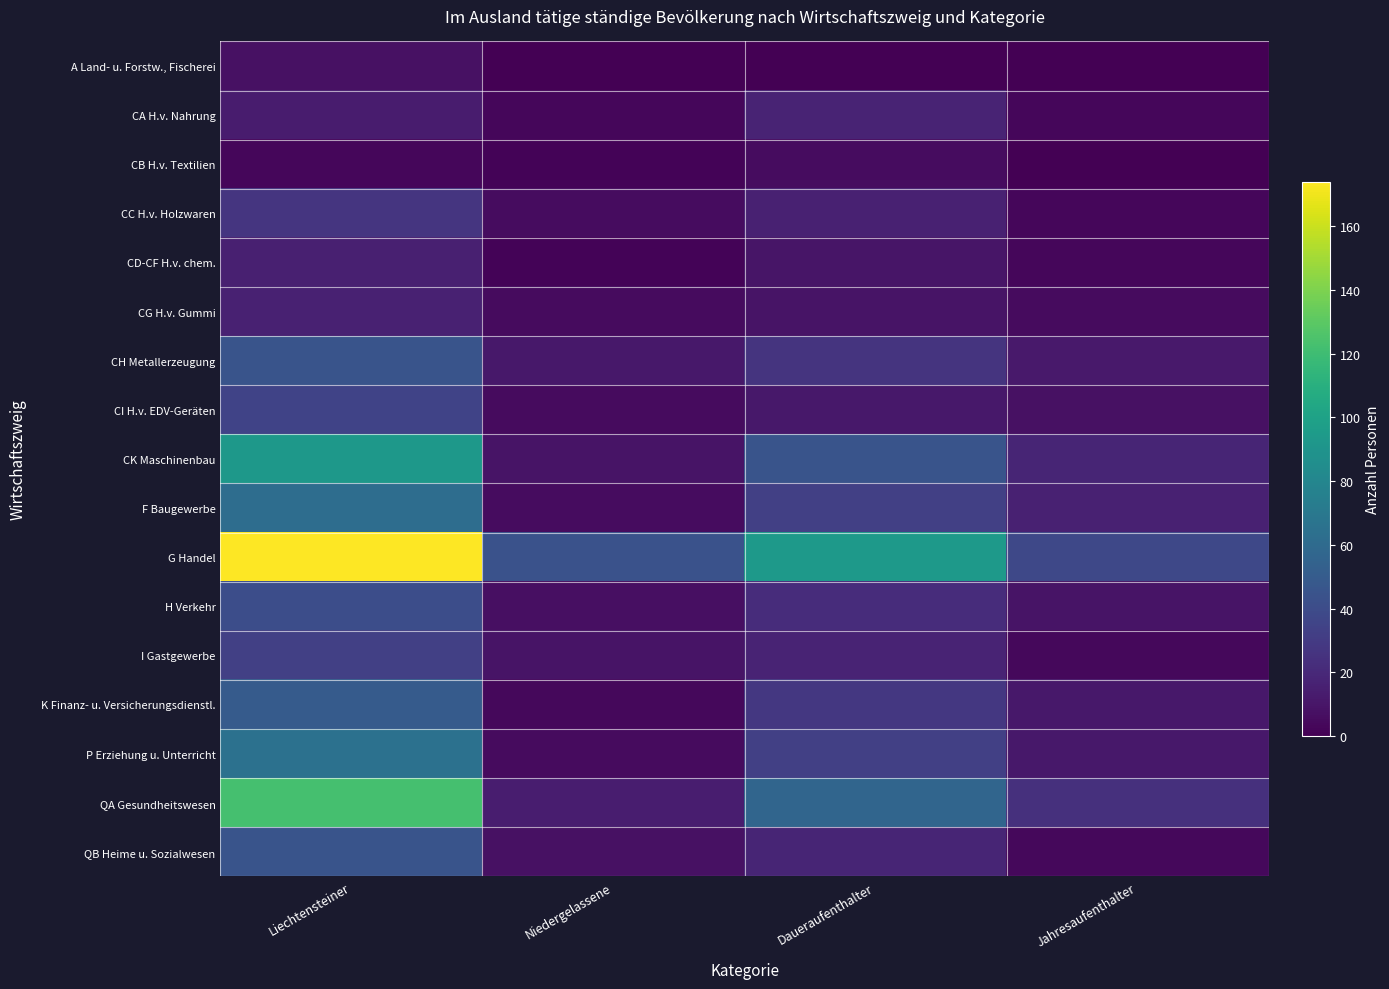

Reading left to right, list all the values displayed in this chart.

A Land- u. Forstw., Fischerei: Liechtensteiner=8	Niedergelassene=0	Daueraufenthalter=0	Jahresaufenthalter=0
CA H.v. Nahrung: Liechtensteiner=13	Niedergelassene=3	Daueraufenthalter=17	Jahresaufenthalter=3
CB H.v. Textilien: Liechtensteiner=3	Niedergelassene=2	Daueraufenthalter=6	Jahresaufenthalter=0
CC H.v. Holzwaren: Liechtensteiner=27	Niedergelassene=6	Daueraufenthalter=16	Jahresaufenthalter=3
CD-CF H.v. chem.: Liechtensteiner=15	Niedergelassene=2	Daueraufenthalter=10	Jahresaufenthalter=3
CG H.v. Gummi: Liechtensteiner=16	Niedergelassene=5	Daueraufenthalter=9	Jahresaufenthalter=5
CH Metallerzeugung: Liechtensteiner=45	Niedergelassene=11	Daueraufenthalter=26	Jahresaufenthalter=12
CI H.v. EDV-Geräten: Liechtensteiner=35	Niedergelassene=5	Daueraufenthalter=11	Jahresaufenthalter=8
CK Maschinenbau: Liechtensteiner=93	Niedergelassene=9	Daueraufenthalter=45	Jahresaufenthalter=18
F Baugewerbe: Liechtensteiner=62	Niedergelassene=6	Daueraufenthalter=33	Jahresaufenthalter=16
G Handel: Liechtensteiner=174	Niedergelassene=44	Daueraufenthalter=94	Jahresaufenthalter=38
H Verkehr: Liechtensteiner=41	Niedergelassene=7	Daueraufenthalter=22	Jahresaufenthalter=9
I Gastgewerbe: Liechtensteiner=33	Niedergelassene=9	Daueraufenthalter=17	Jahresaufenthalter=4
K Finanz- u. Versicherungsdienstl.: Liechtensteiner=50	Niedergelassene=4	Daueraufenthalter=28	Jahresaufenthalter=11
P Erziehung u. Unterricht: Liechtensteiner=65	Niedergelassene=5	Daueraufenthalter=33	Jahresaufenthalter=11
QA Gesundheitswesen: Liechtensteiner=123	Niedergelassene=14	Daueraufenthalter=57	Jahresaufenthalter=24
QB Heime u. Sozialwesen: Liechtensteiner=45	Niedergelassene=8	Daueraufenthalter=18	Jahresaufenthalter=4